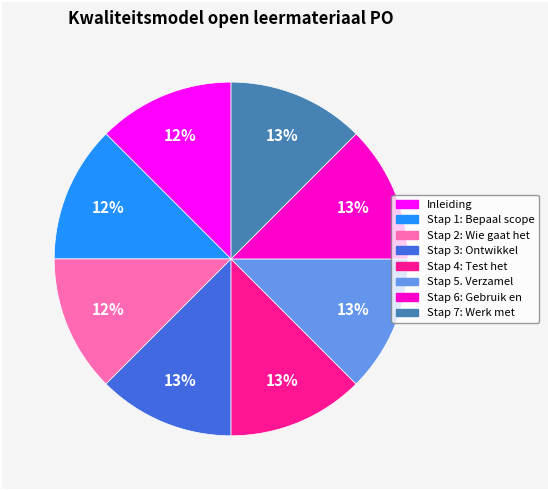

Does Stap 1: Bepaal scope account for over 50% of the chart?

No